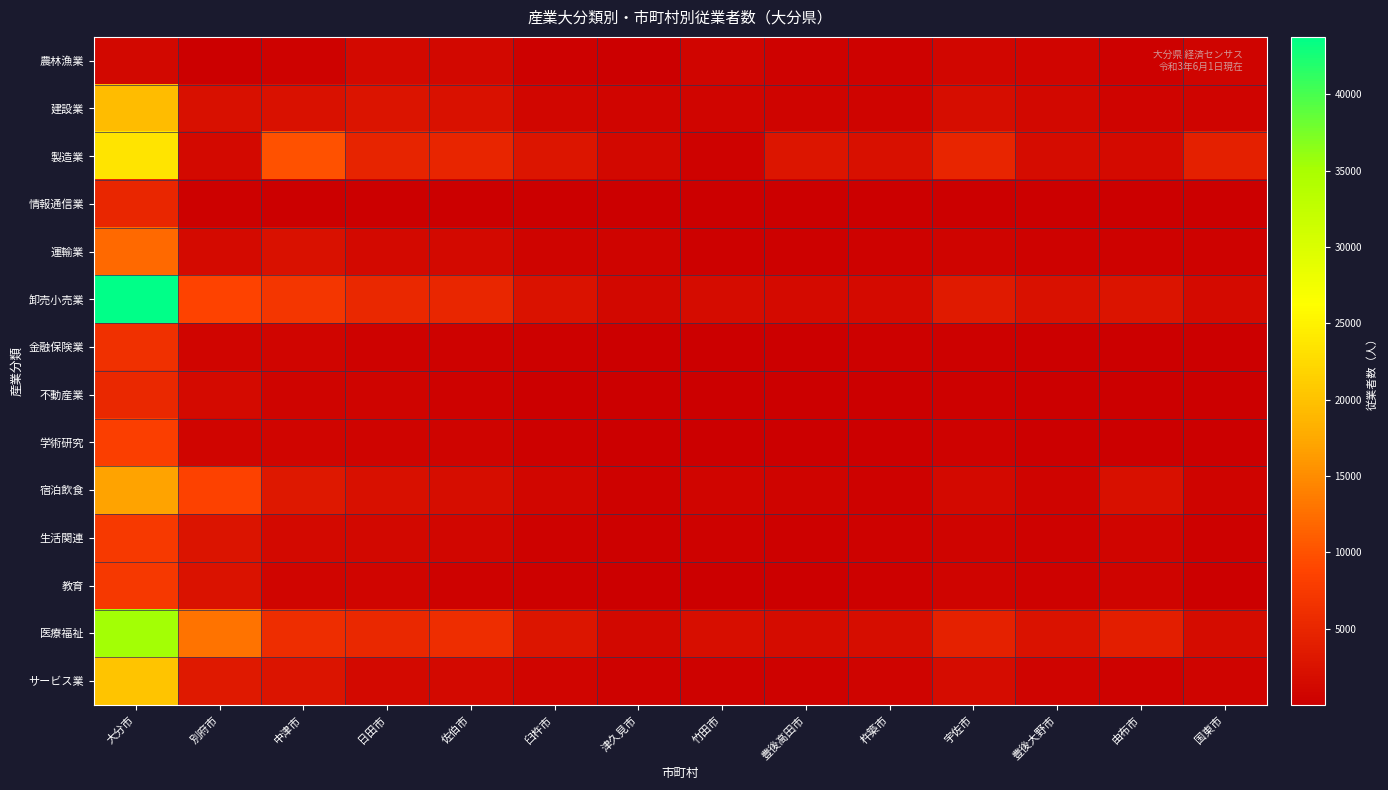

Which series has the largest total across all categories?

卸売小売業